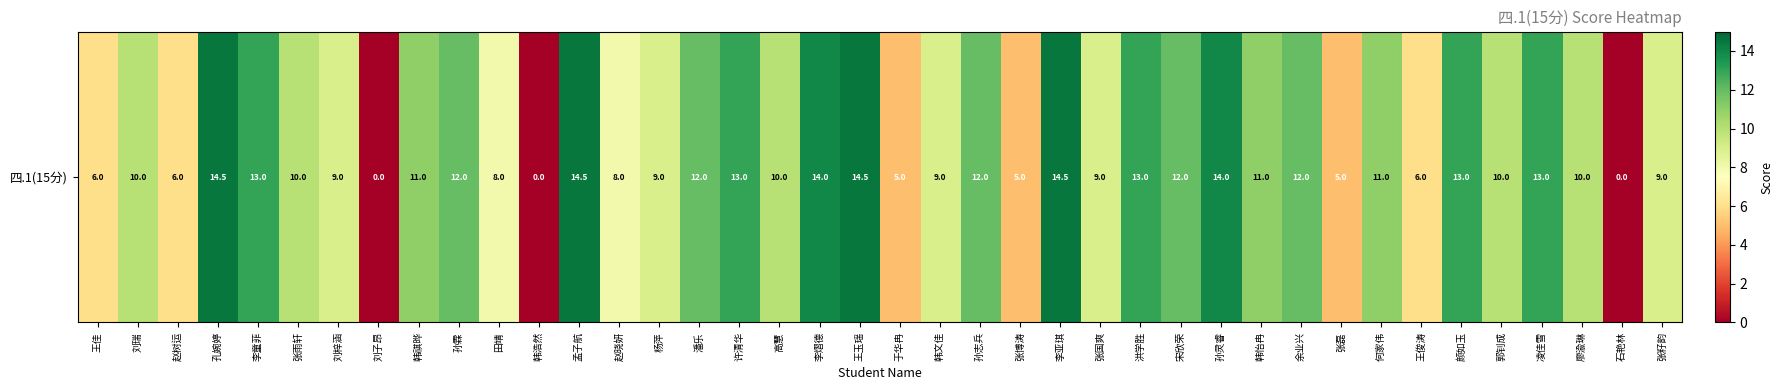

True or false: the data shows 18.0 at 宋欣荣.

False